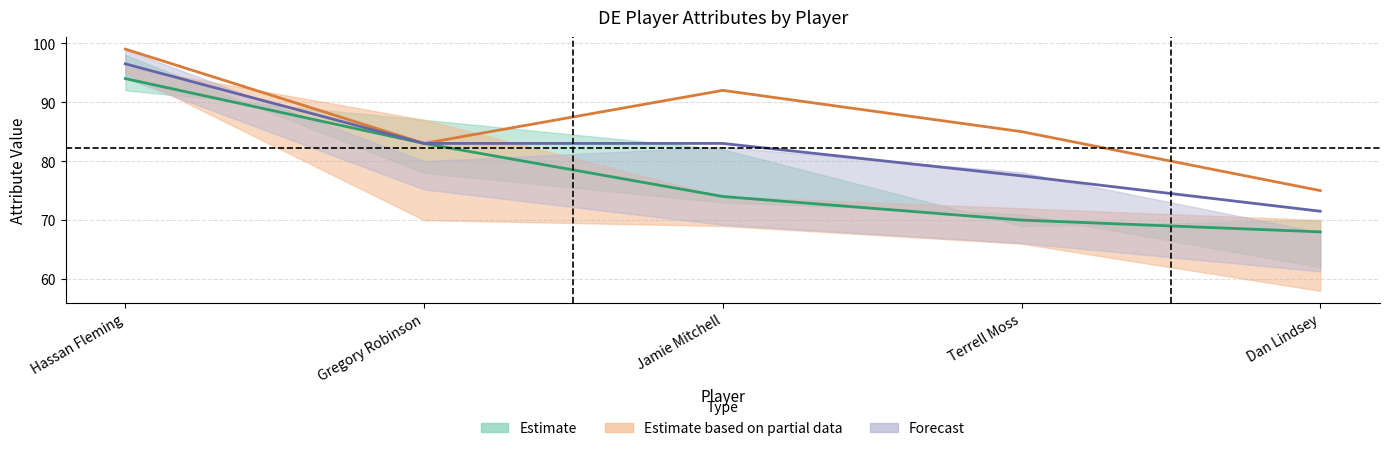

At which label does speed first exceed 83?

Hassan Fleming